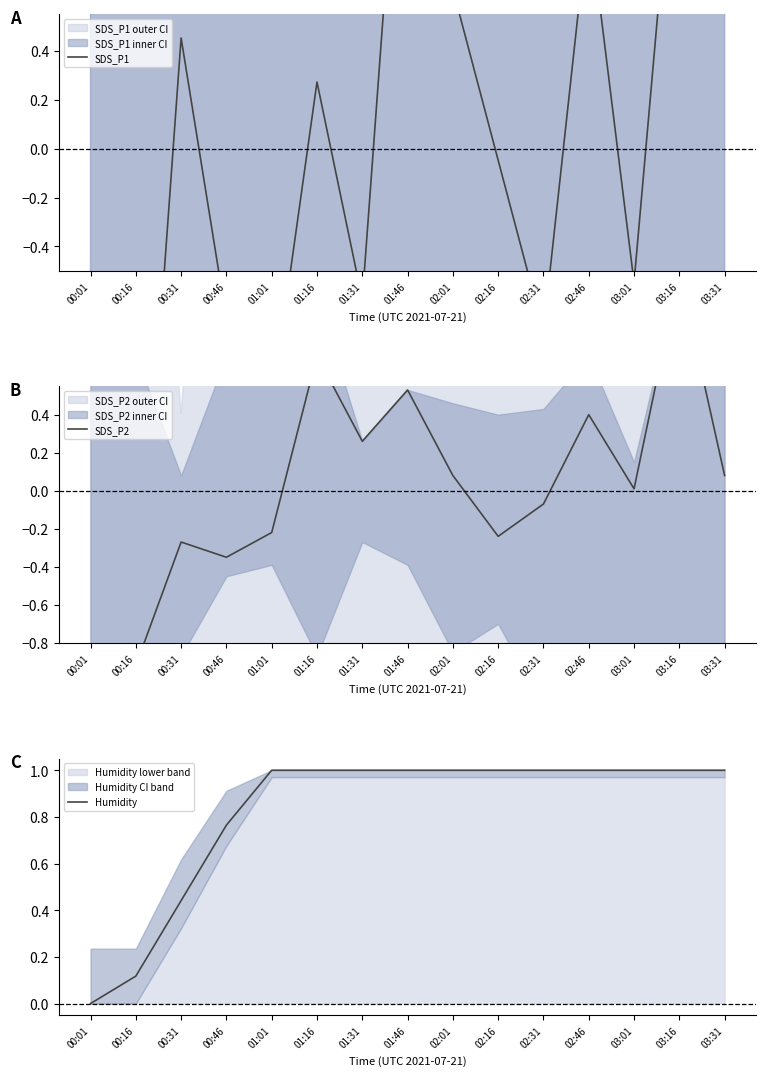

Which series has the largest range (max minus min)?

SDS_P1